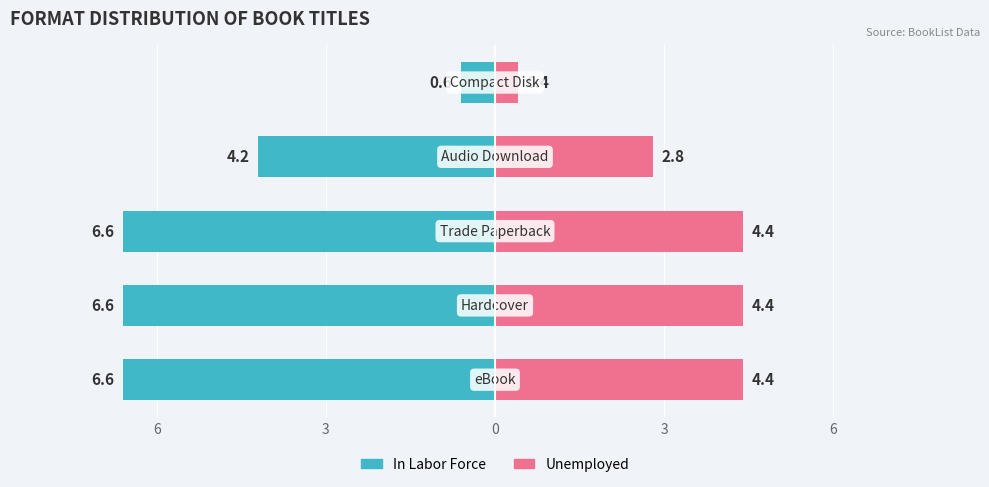

What is the difference between the second highest and minimum values in the Unemployed series?

4.0